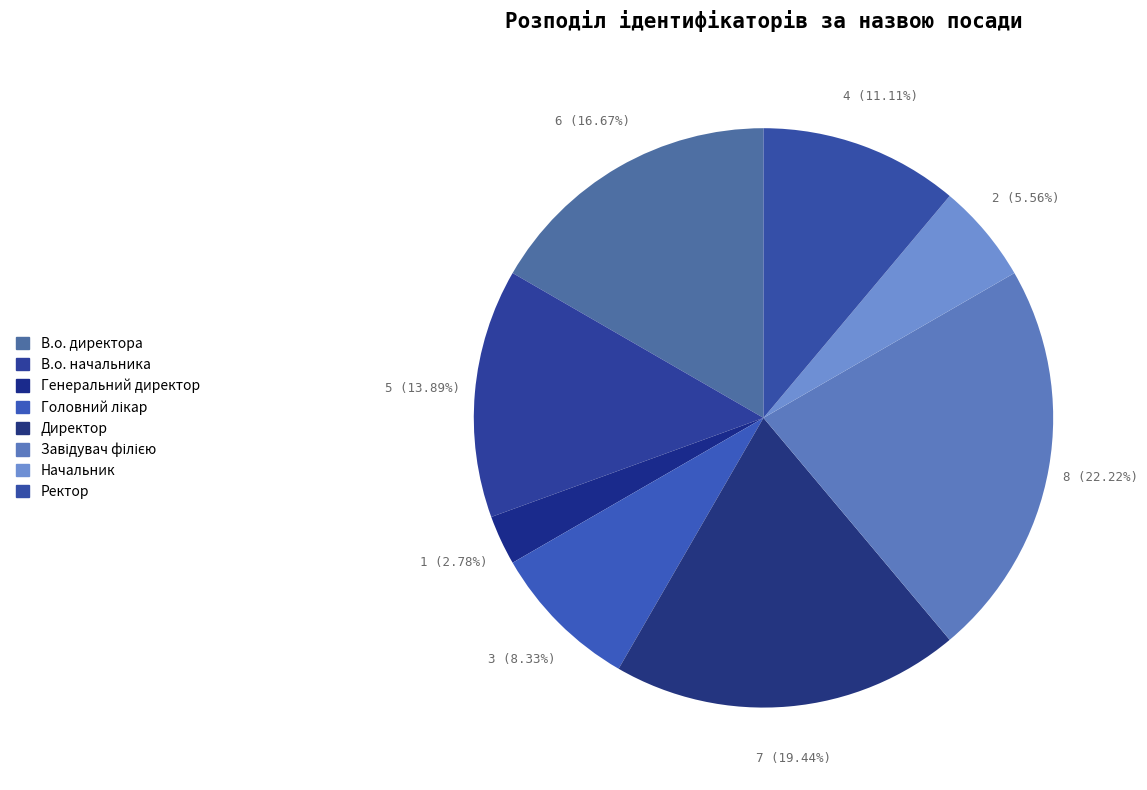

To the nearest percent, what portion does Головний лікар represent?

8%